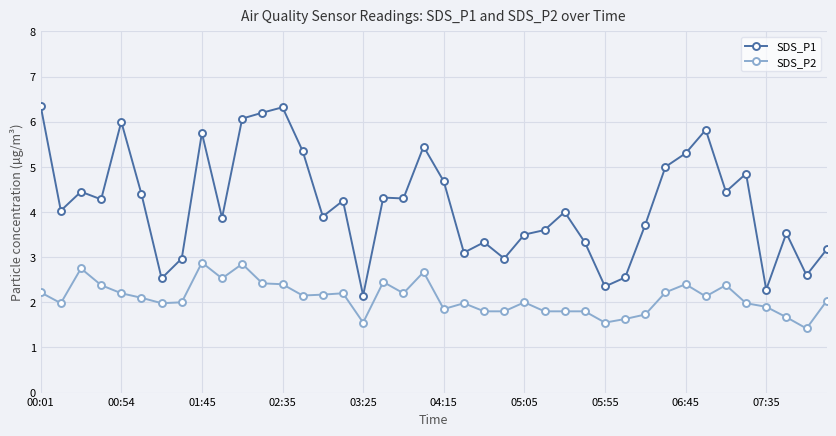

What is the difference between the second highest and minimum values in the SDS_P1 series?

4.2